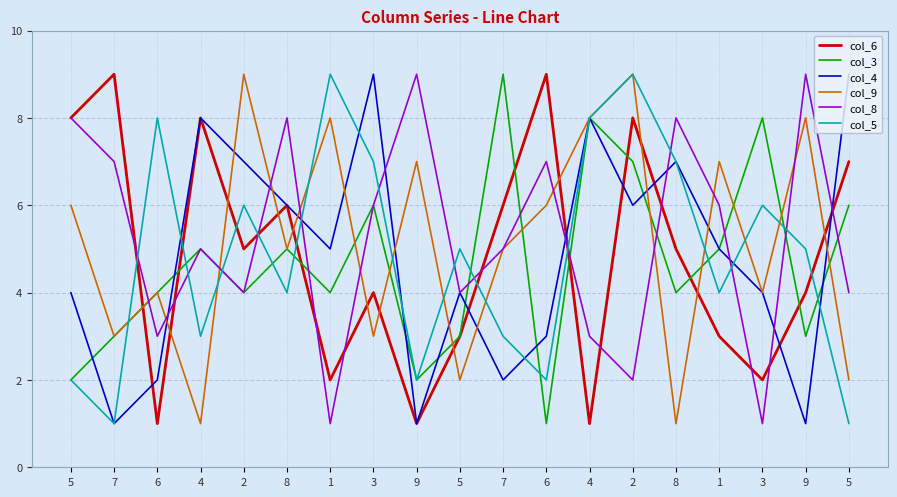

What is the difference between the second highest and second lowest values in the col_9 series?

8